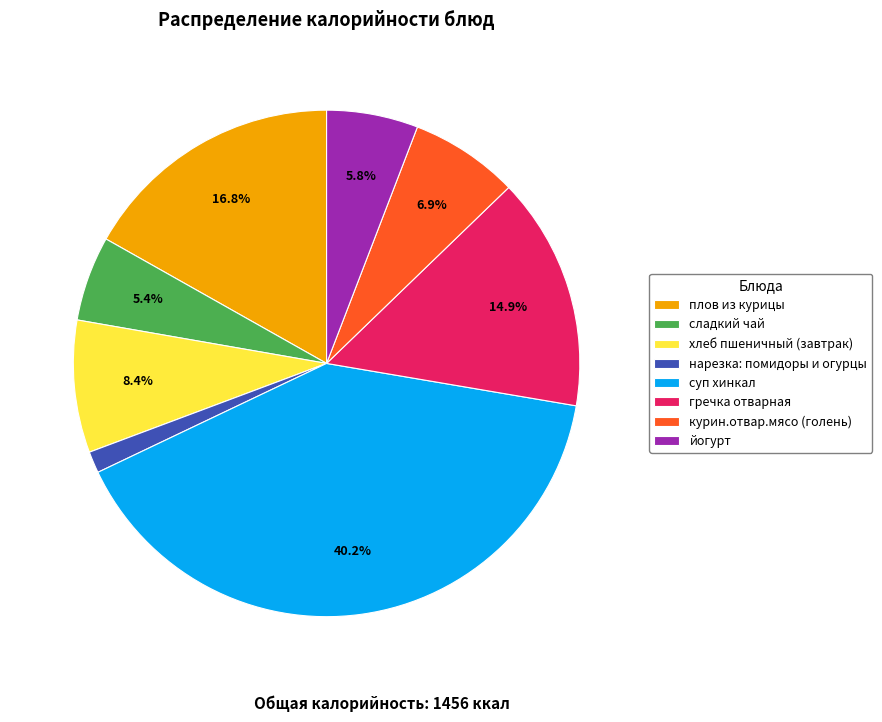

The йогурт slice represents 16% of the pie. True or false?

False